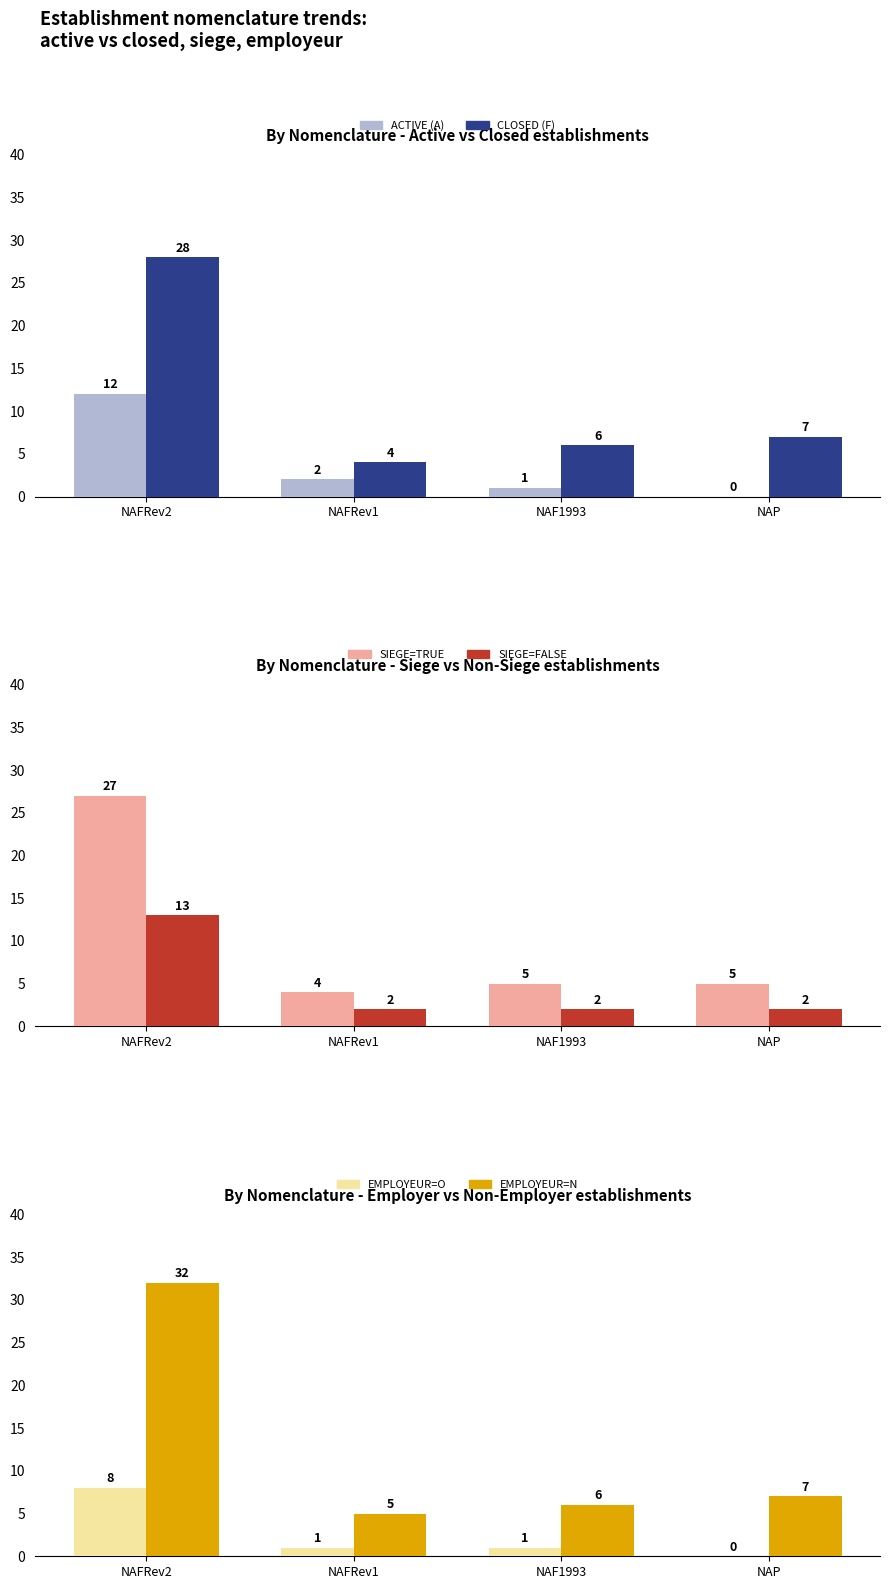

What is the average value of the SIEGE=TRUE series?

10